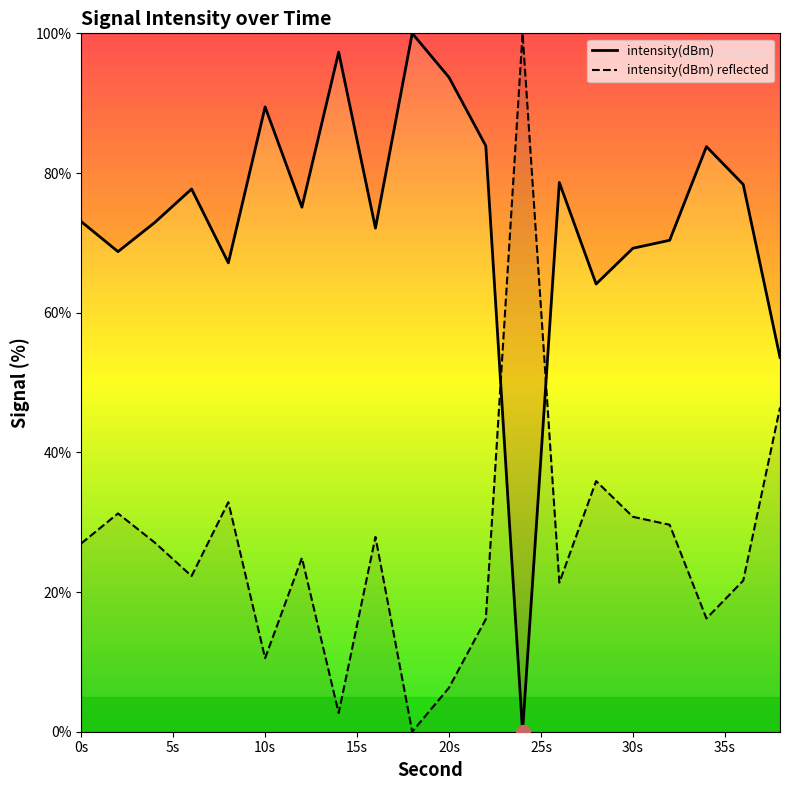

How many positive values are there?

19